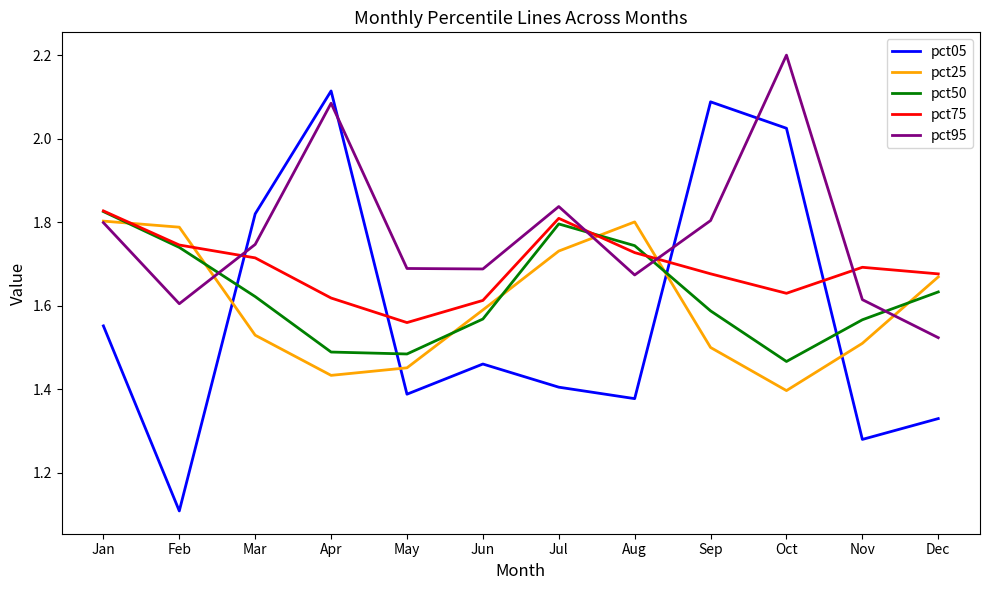

What is the total value across all series at Jul?

8.6